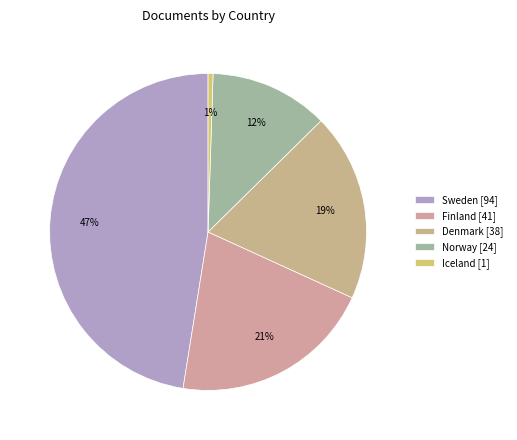

To the nearest percent, what portion does Denmark represent?

19%